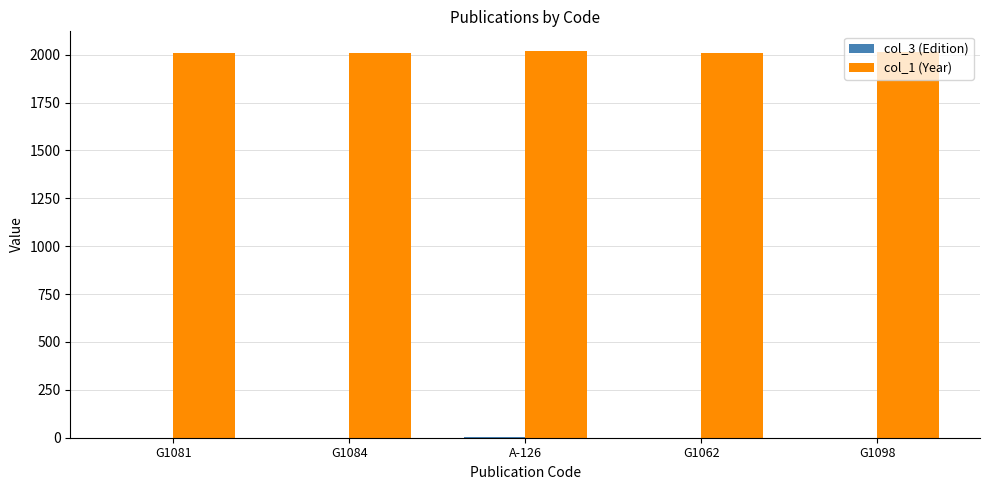

The value of col_1 (Year) at G1084 is 2011. True or false?

True